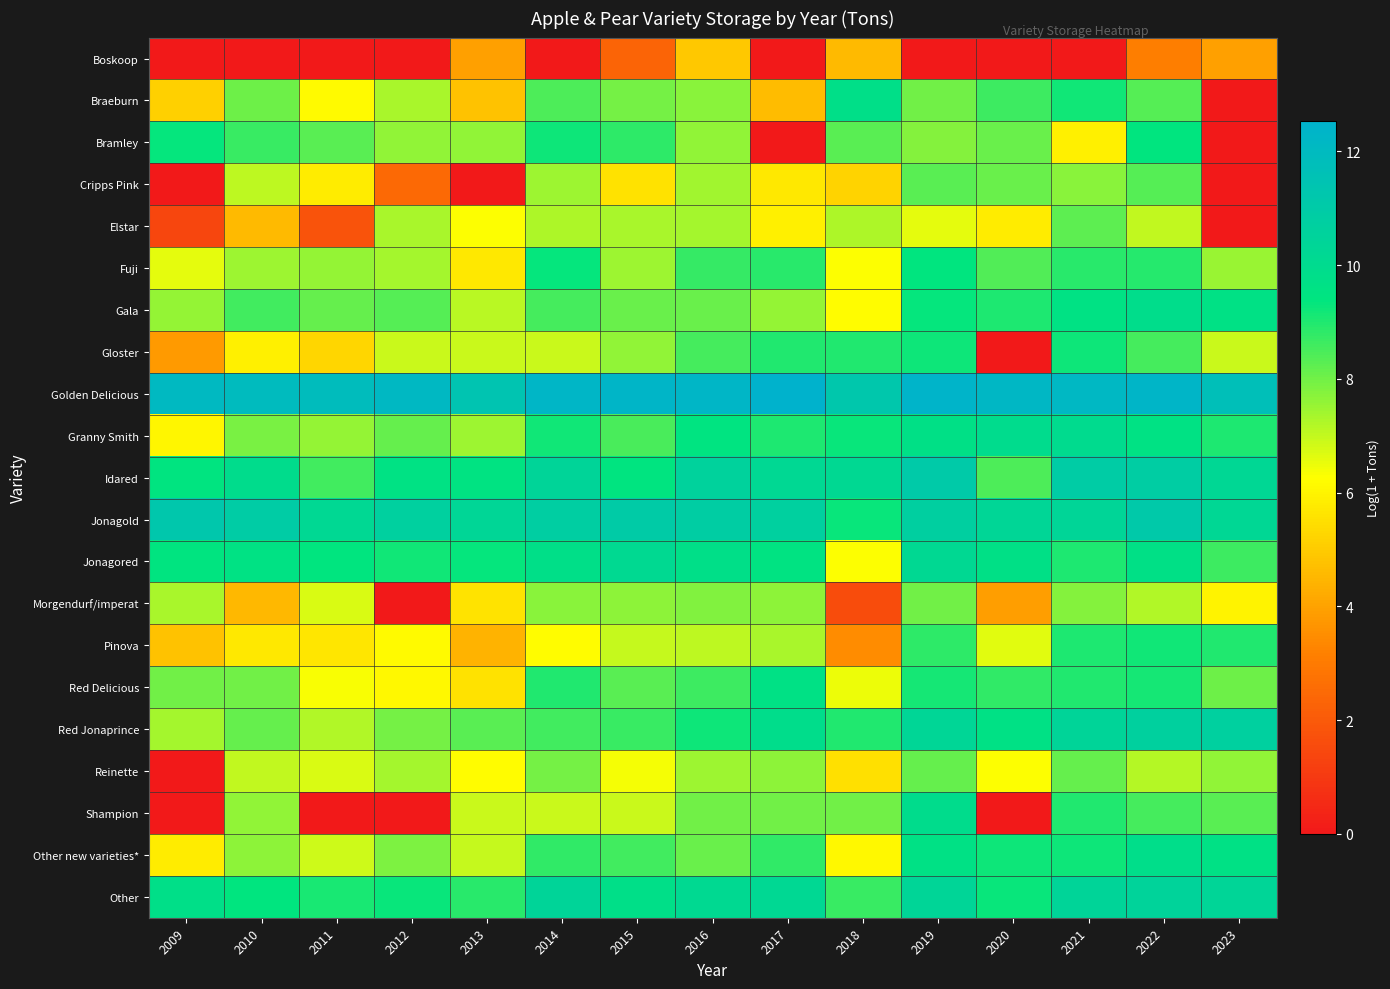

Which has a higher value, 2020 or 2022?

2022